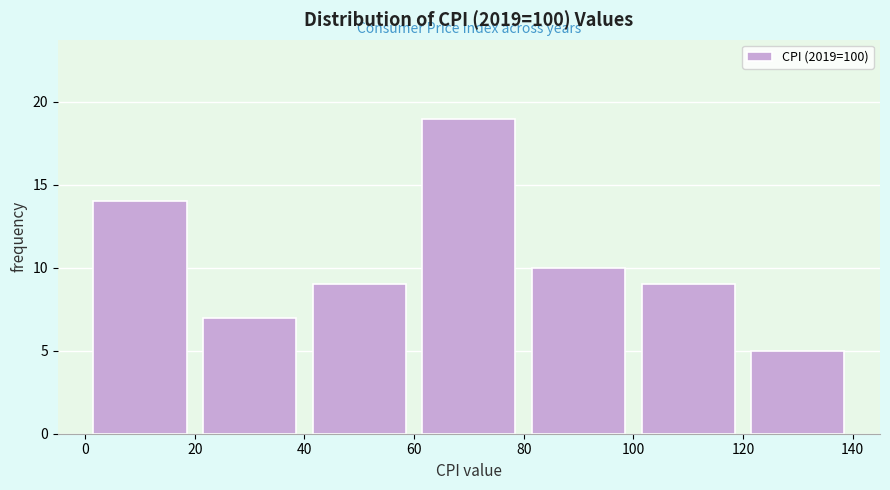

Which range on the x-axis has the tallest bar?

60 to 80